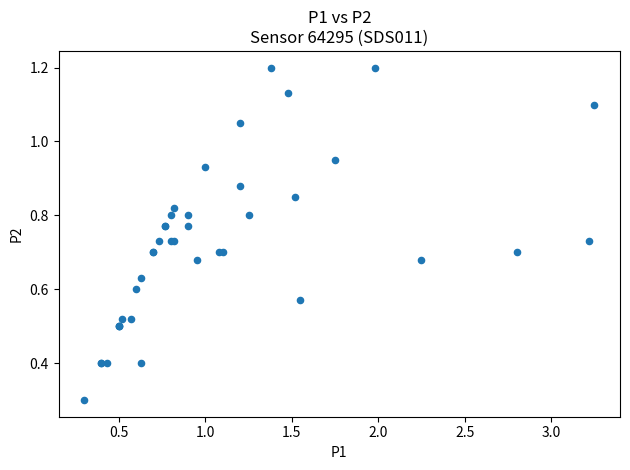

What Y value in the scatter plot is closest to 0?

0.3